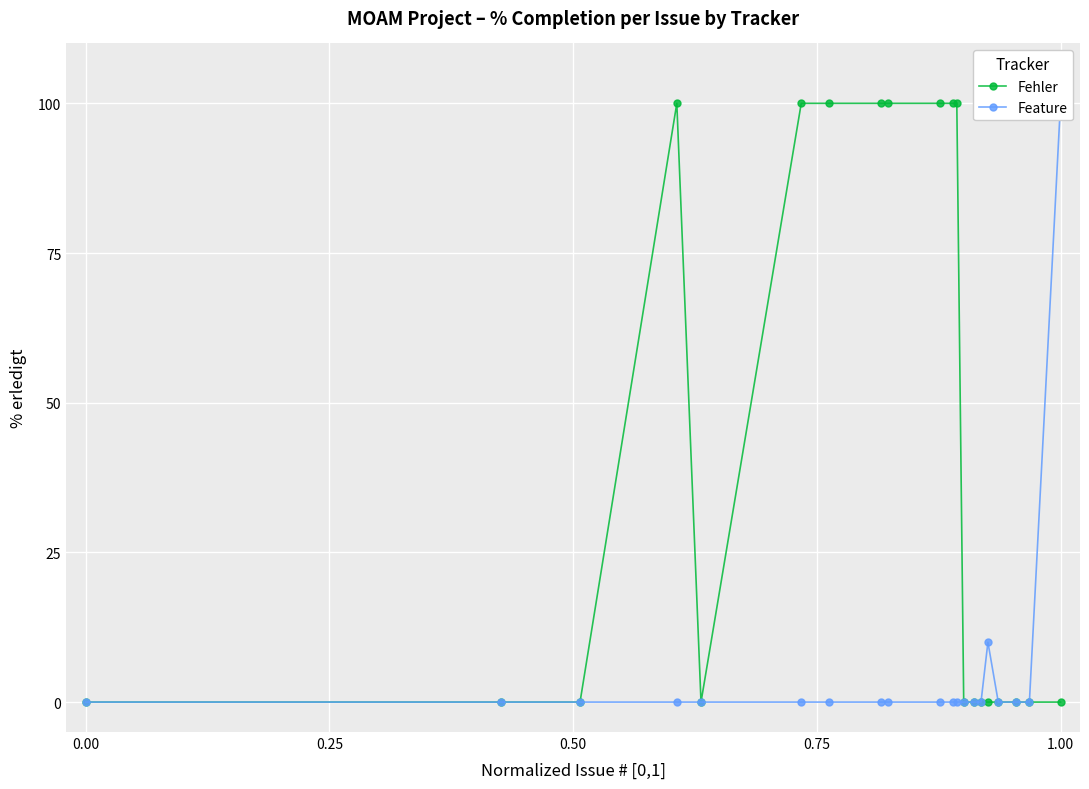

What is the maximum value for Fehler?

100